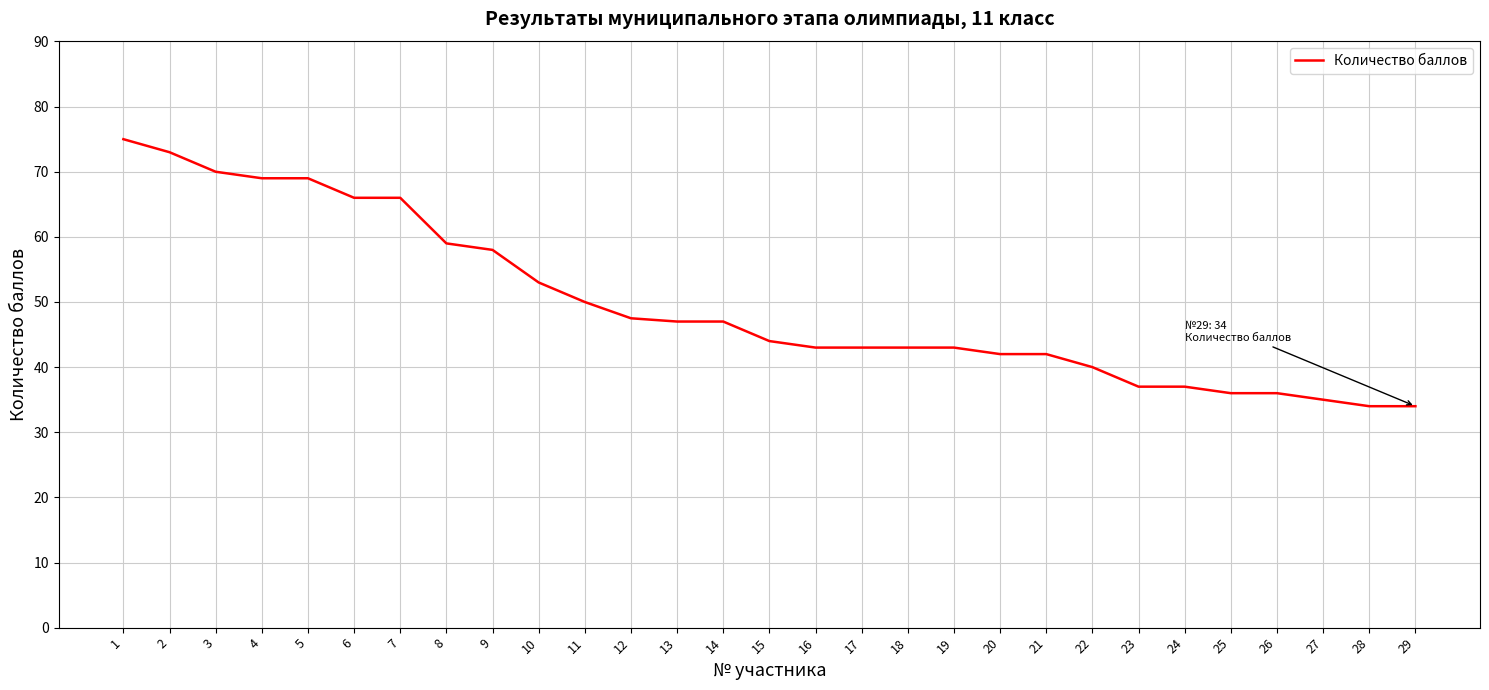

The chart shows a value of 47.0 at 14. True or false?

True